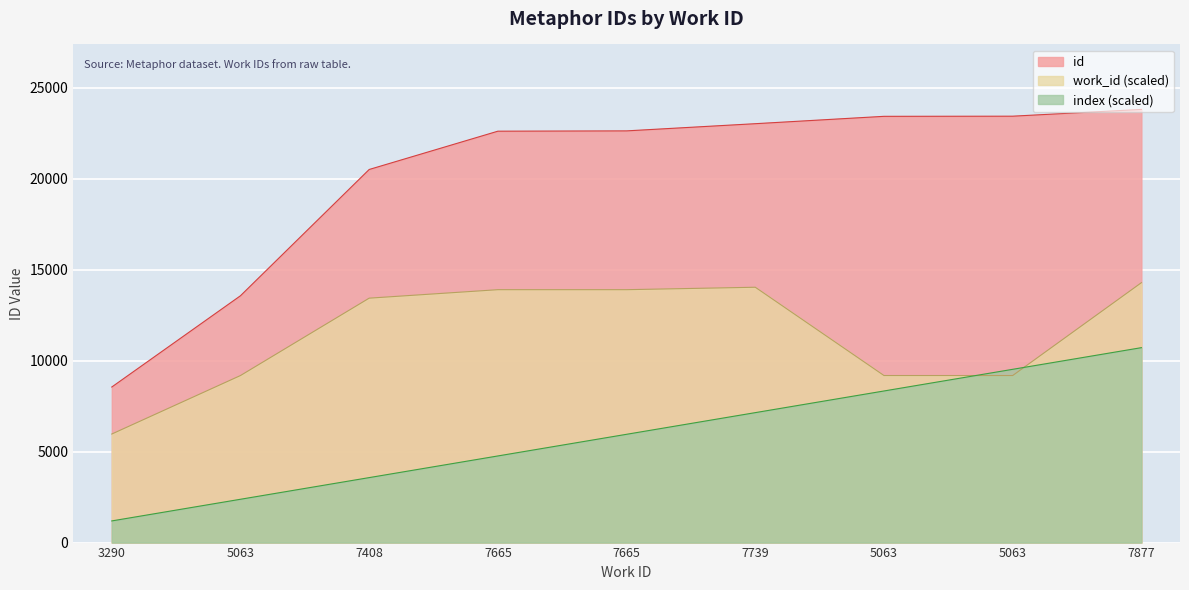

At which category does the chart reach its minimum across all series?

3290